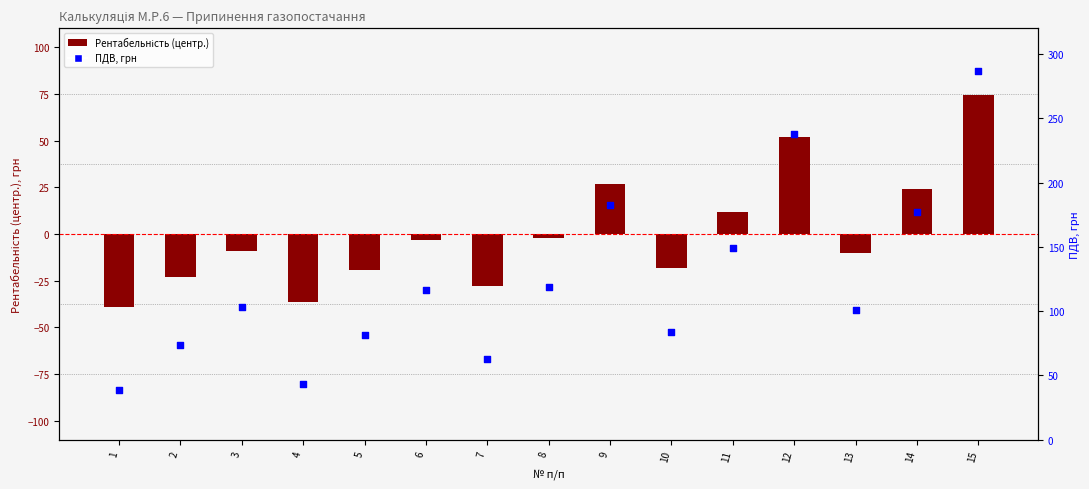

What is the total value across all series at 1?

-0.6